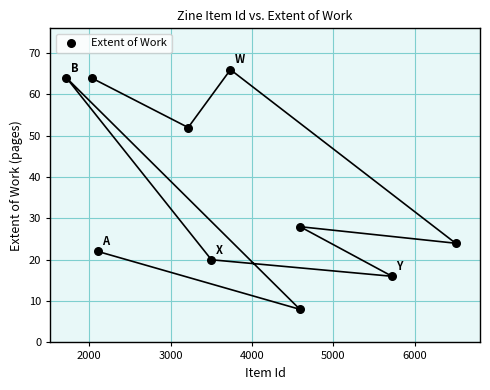

What is the average Y value?

36